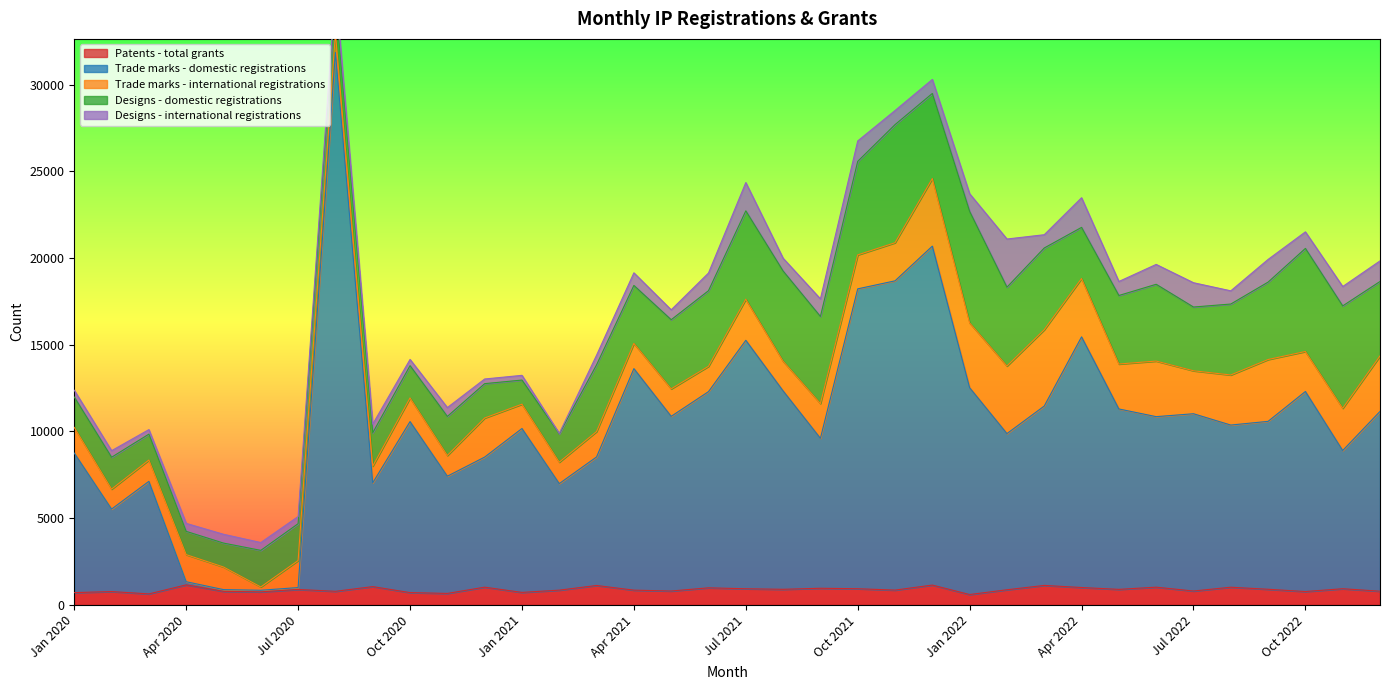

At how many categories does at least one series exceed 1848?

34